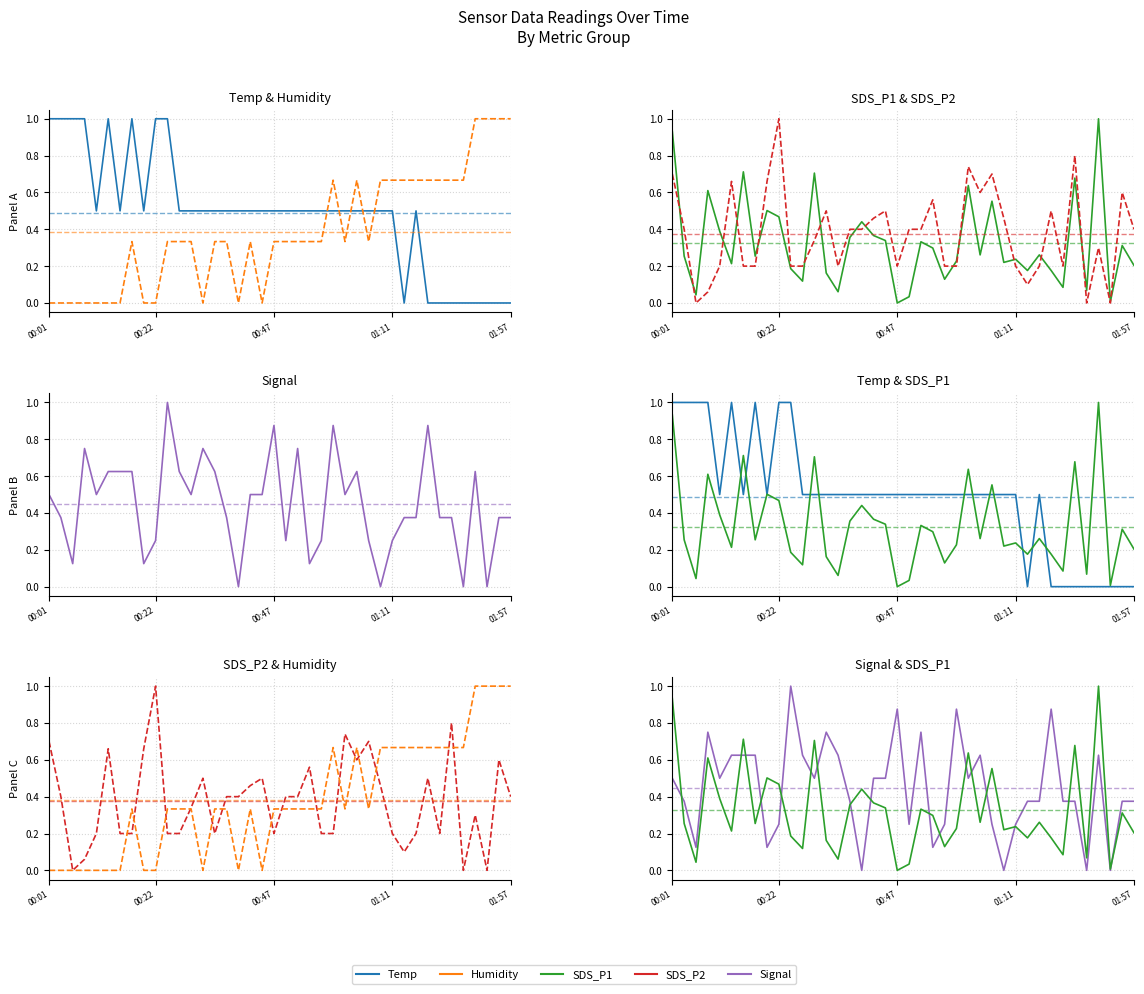

What position from the right is 01:11?

11